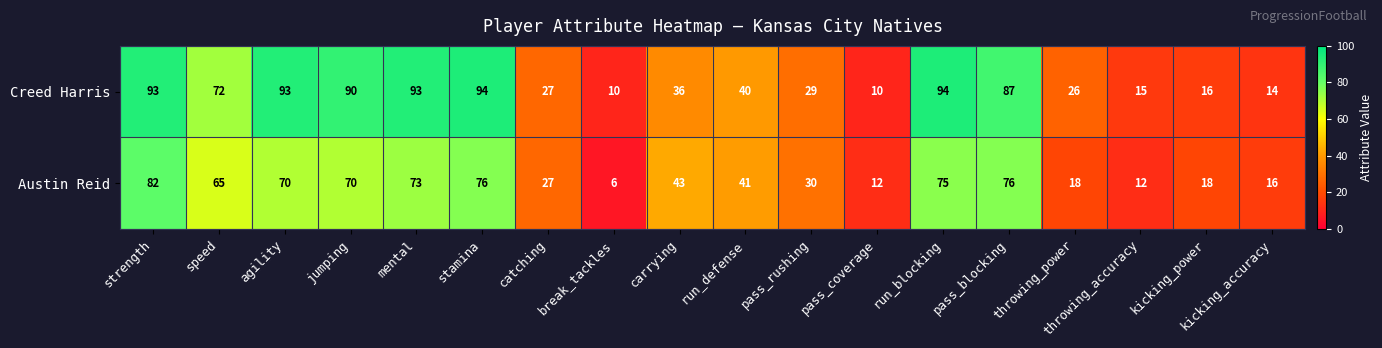

Which series has the widest spread of values?

Creed Harris